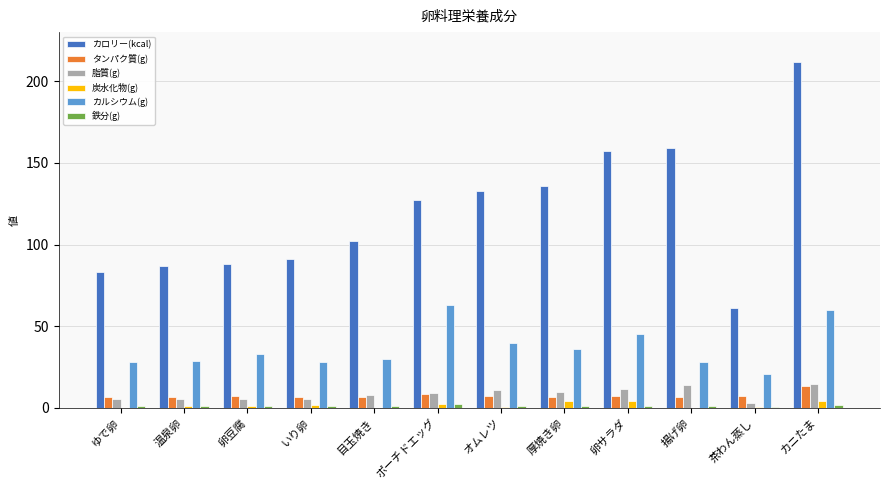

What is the average value of the 鉄分(g) series?

1.2